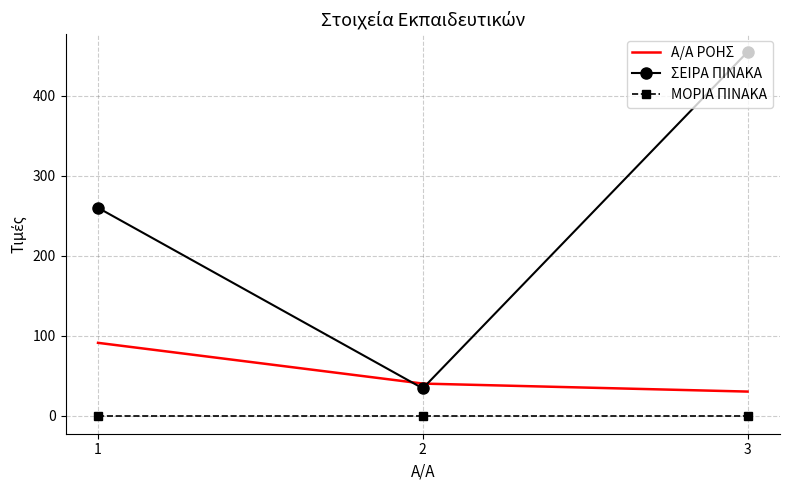

Reading left to right, transcribe all the data shown in this chart.

Α/Α ΡΟΗΣ: 1=91	2=40	3=30
ΣΕΙΡΑ ΠΙΝΑΚΑ: 1=260	2=34	3=455
ΜΟΡΙΑ ΠΙΝΑΚΑ: 1=0	2=0	3=0